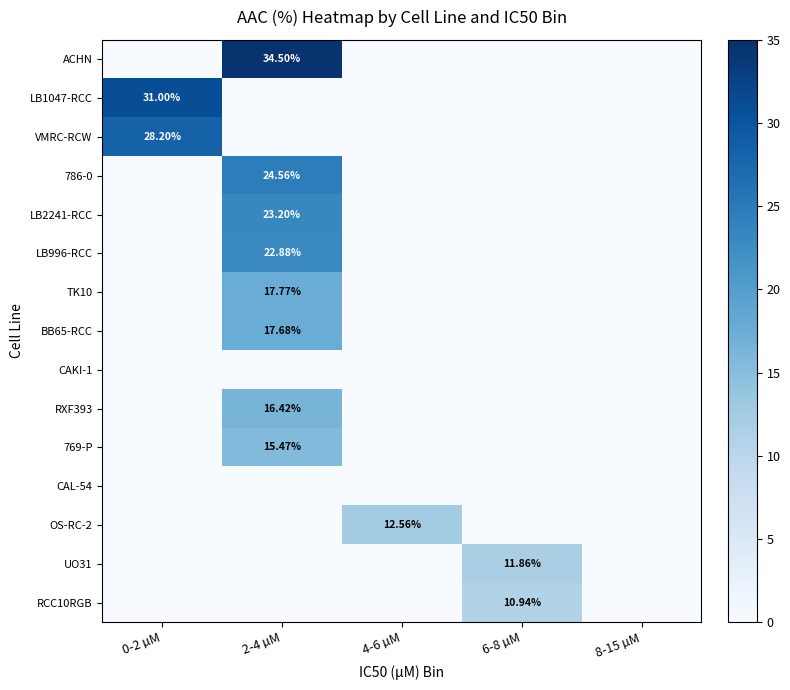

At which label is RCC10RGB closest to 5?

0-2 µM